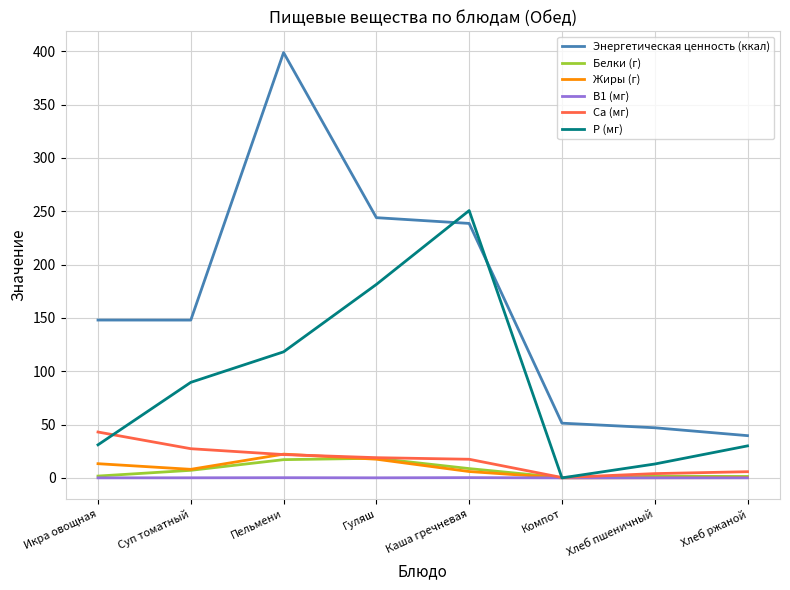

At which category is the sum across all series the highest?

Пельмени